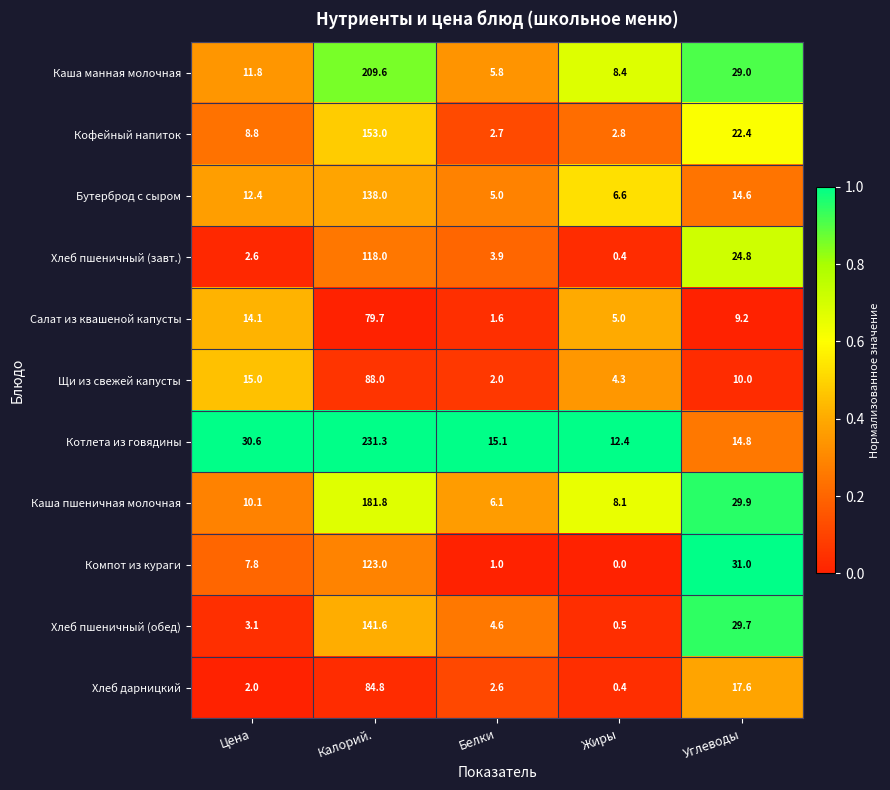

True or false: Хлеб пшеничный (обед) has a value of 29.7 at Углеводы.

True